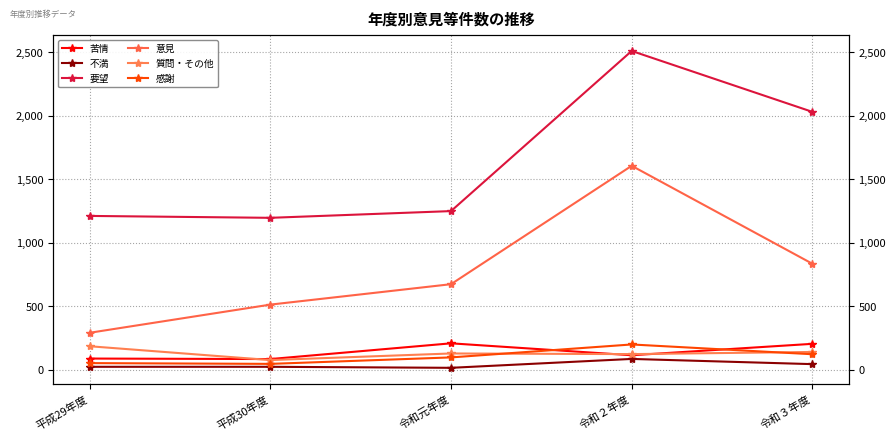

Reading left to right, transcribe all the data shown in this chart.

苦情: 平成29年度=88	平成30年度=84	令和元年度=208	令和２年度=114	令和３年度=204
不満: 平成29年度=23	平成30年度=23	令和元年度=15	令和２年度=85	令和３年度=44
要望: 平成29年度=1212	平成30年度=1197	令和元年度=1250	令和２年度=2512	令和３年度=2032
意見: 平成29年度=291	平成30年度=513	令和元年度=674	令和２年度=1607	令和３年度=835
質問・その他: 平成29年度=185	平成30年度=76	令和元年度=128	令和２年度=123	令和３年度=140
感謝: 平成29年度=52	平成30年度=46	令和元年度=97	令和２年度=199	令和３年度=122